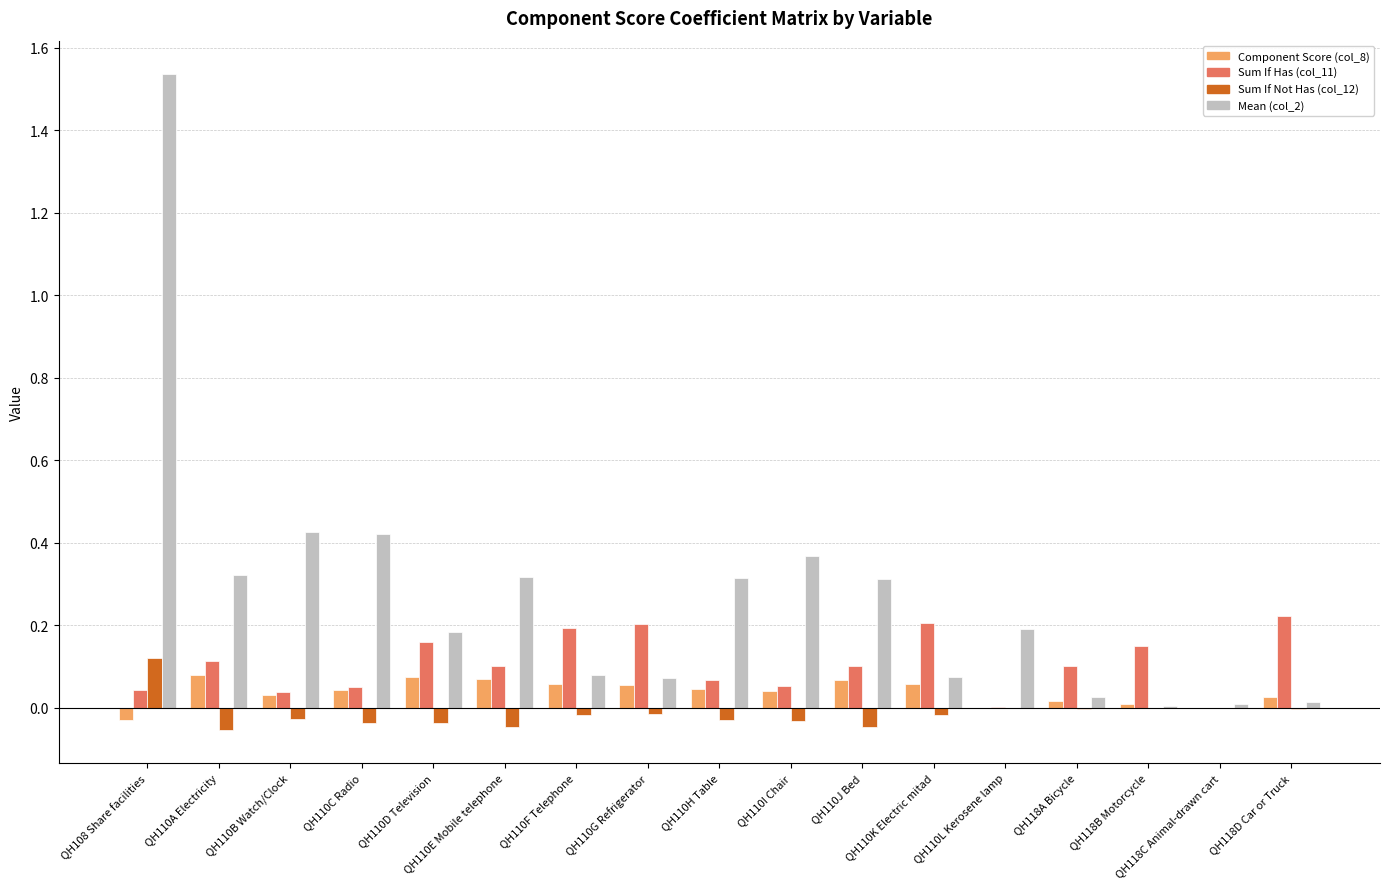

What is the total value across all series at QH110A Electricity?

0.5